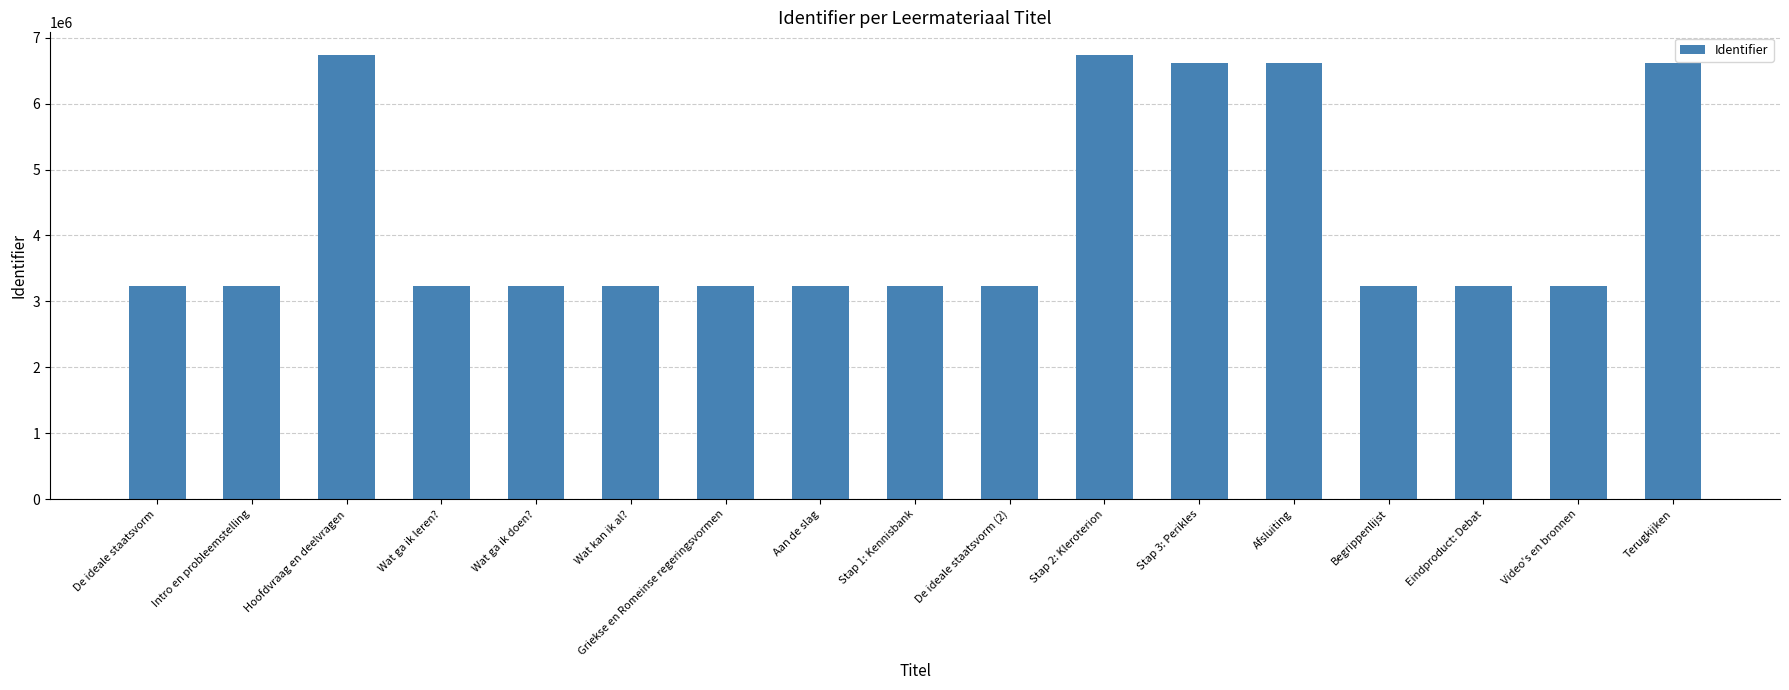

What is the maximum value shown in the chart?

6744201